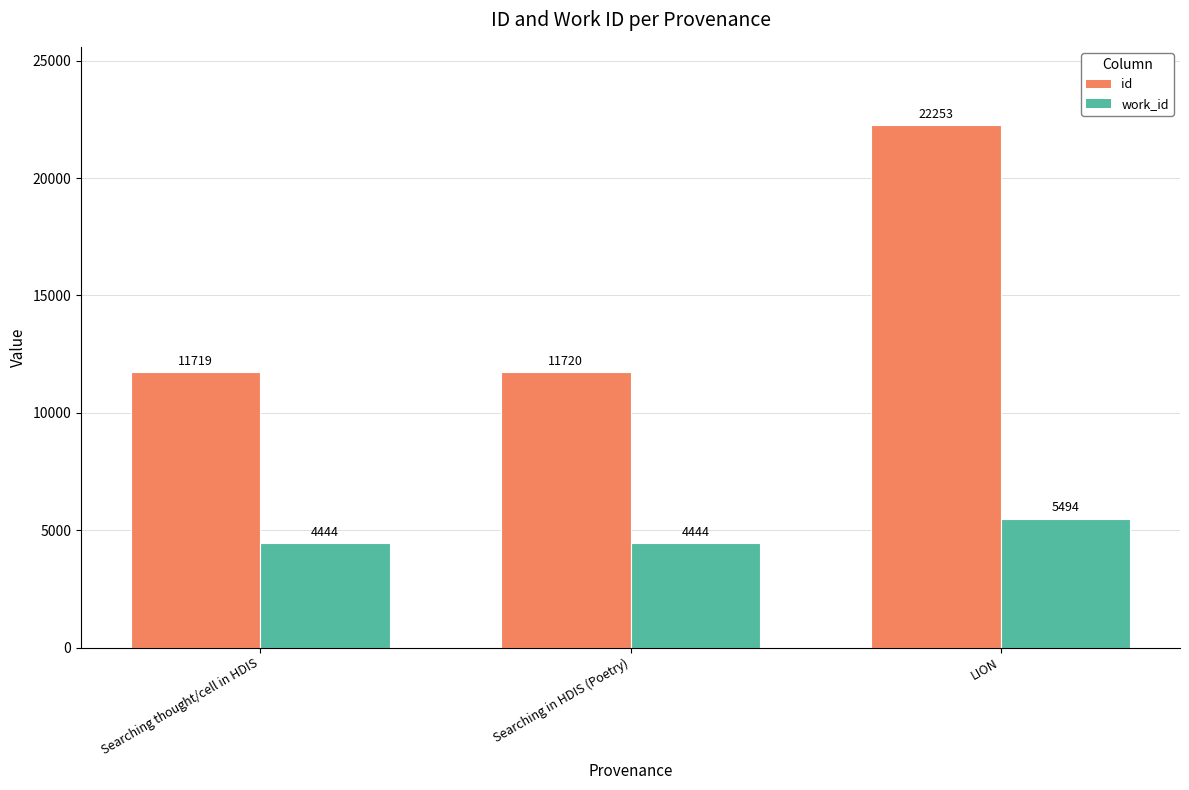

What position from the right is Searching in HDIS (Poetry)?

2